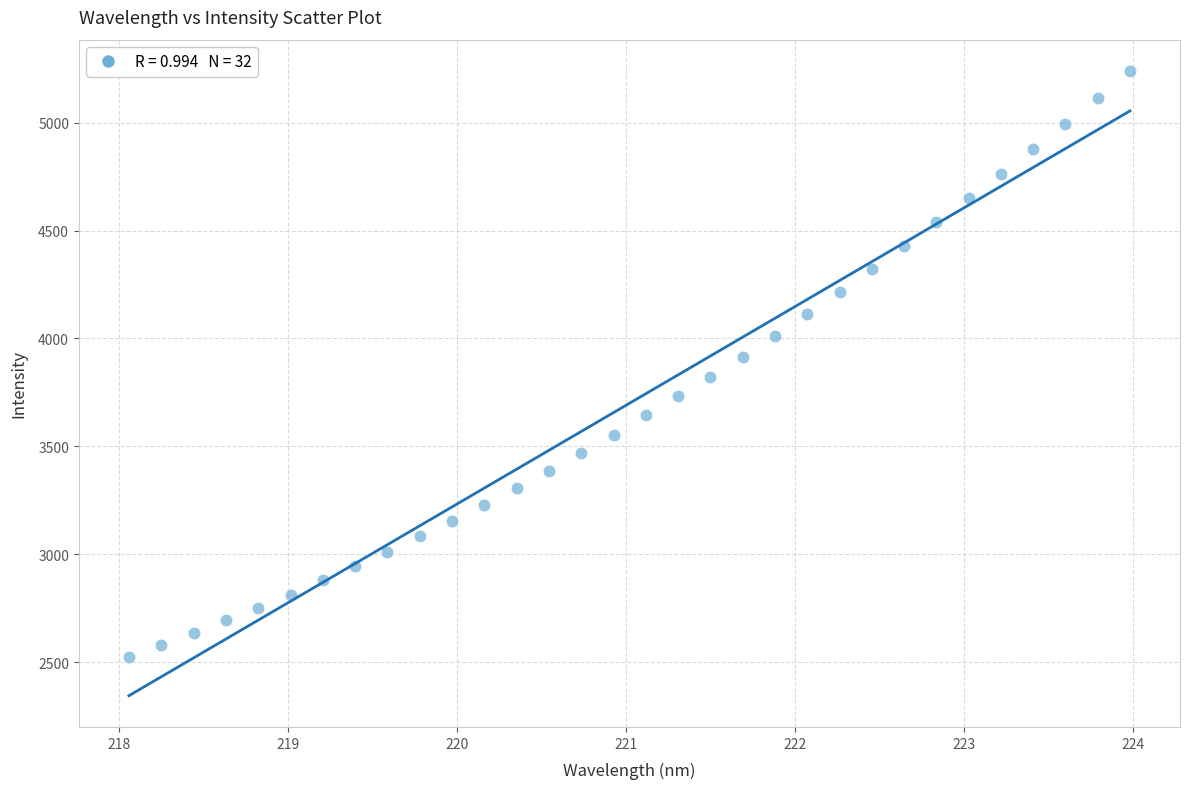

What is the range of X values (max minus min)?

5.9